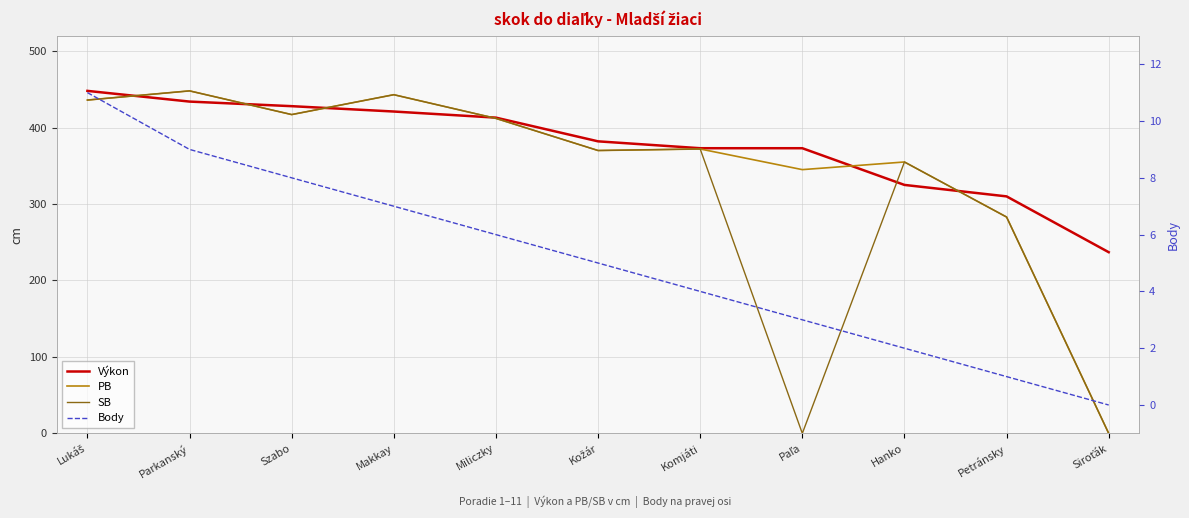

How many interior local peaks does the PB series have?

4